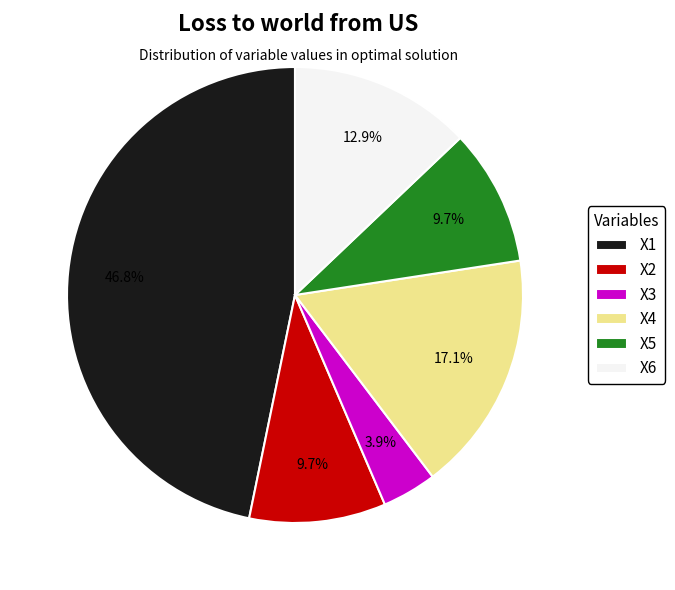

Is there any slice that represents more than half of the pie?

No